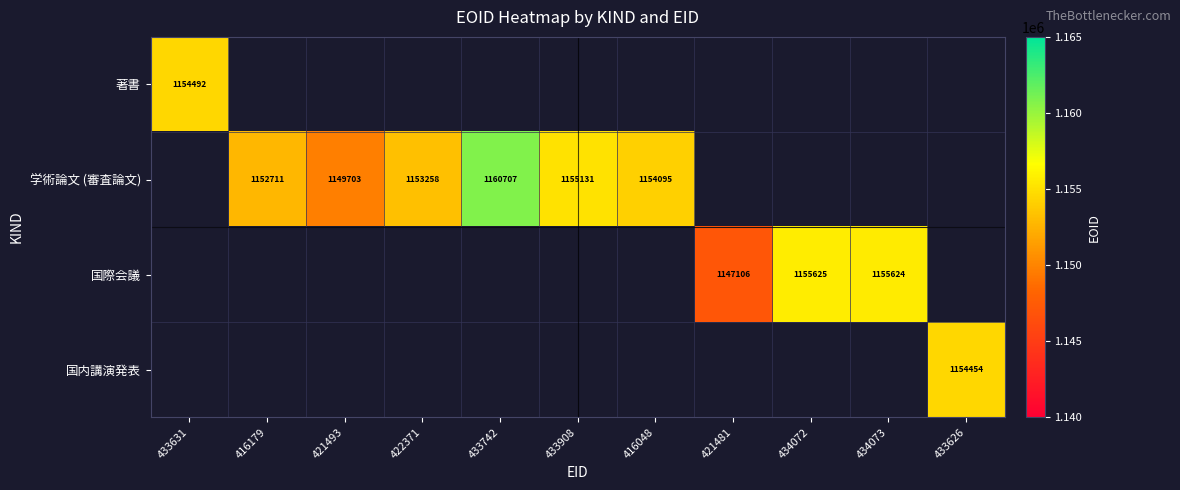

Is the value of 学術論文 (審査論文) at 421493 greater than the value of 国際会議 at 421481?

Yes